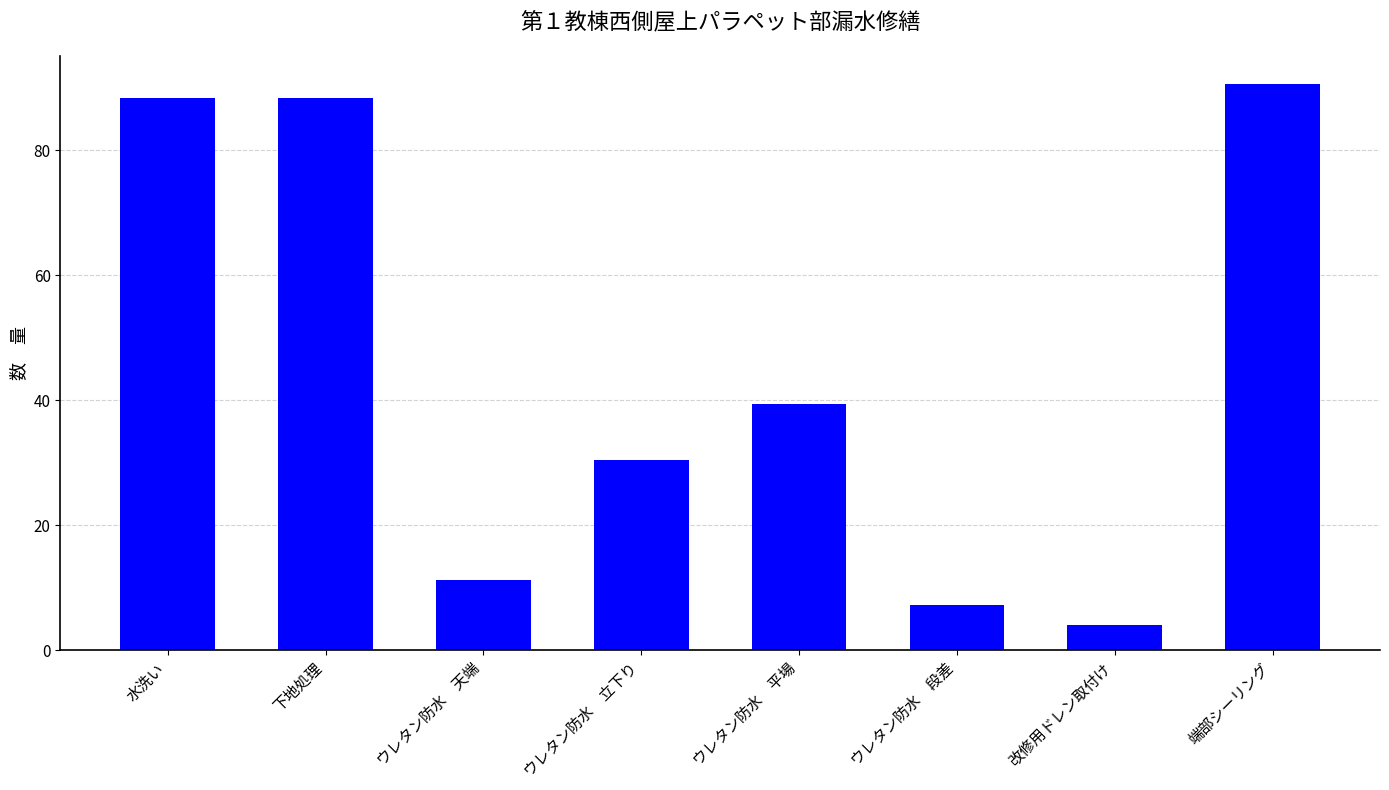

How many data points are less than 39?

4